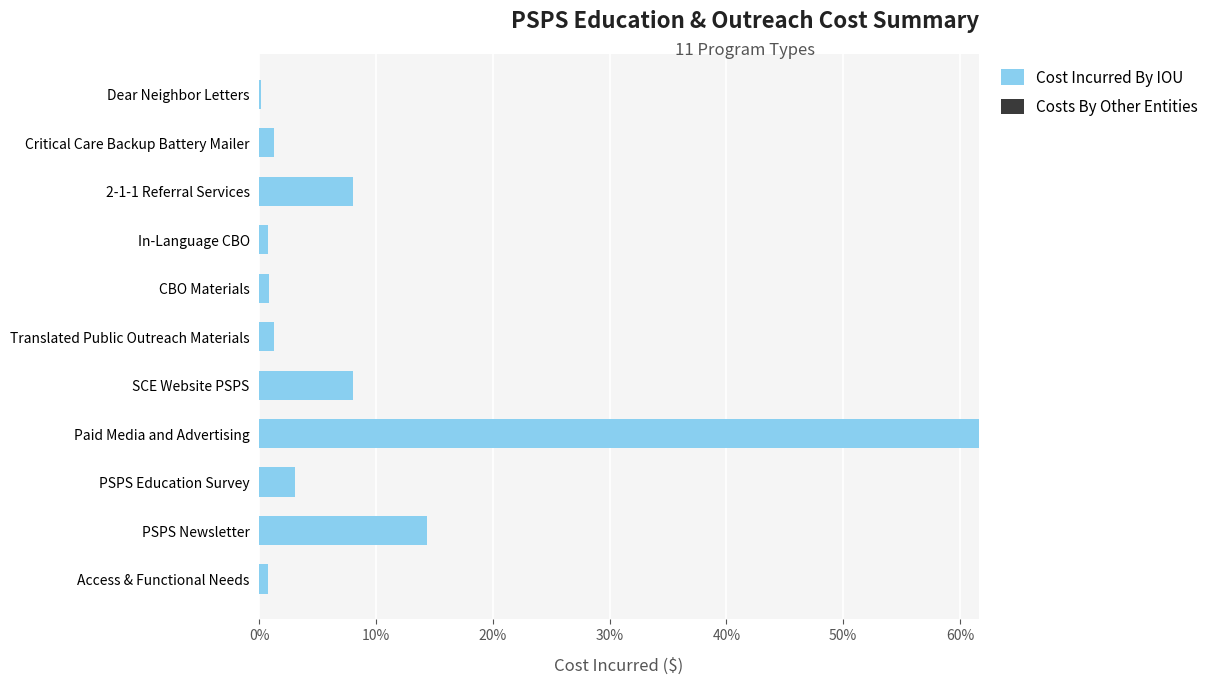

Which label corresponds to the largest value in the chart?

Paid Media and Advertising